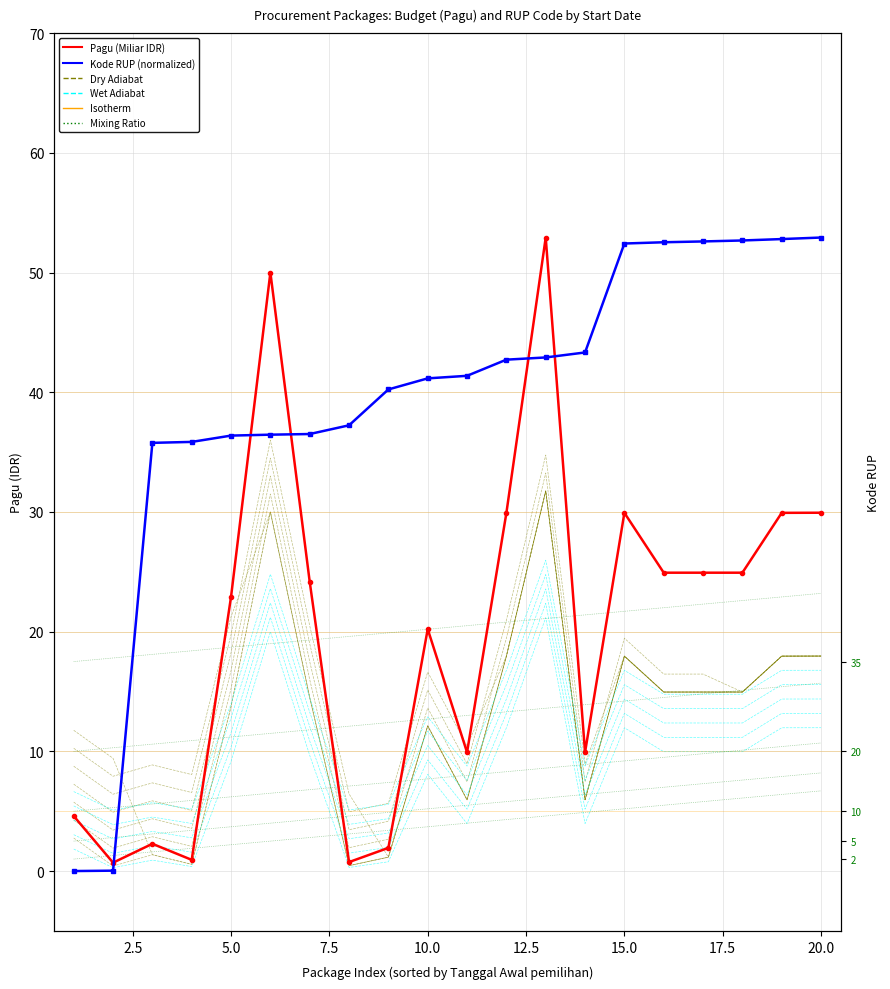

At 2024-12-01, list the series in order from largest to smallest.

Pagu (Miliar IDR), Kode RUP